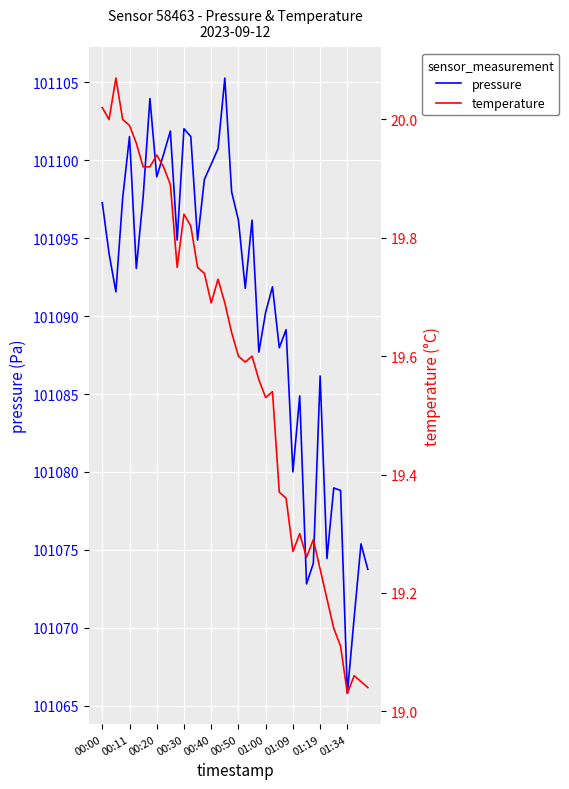

True or false: pressure and temperature cross at least once.

False